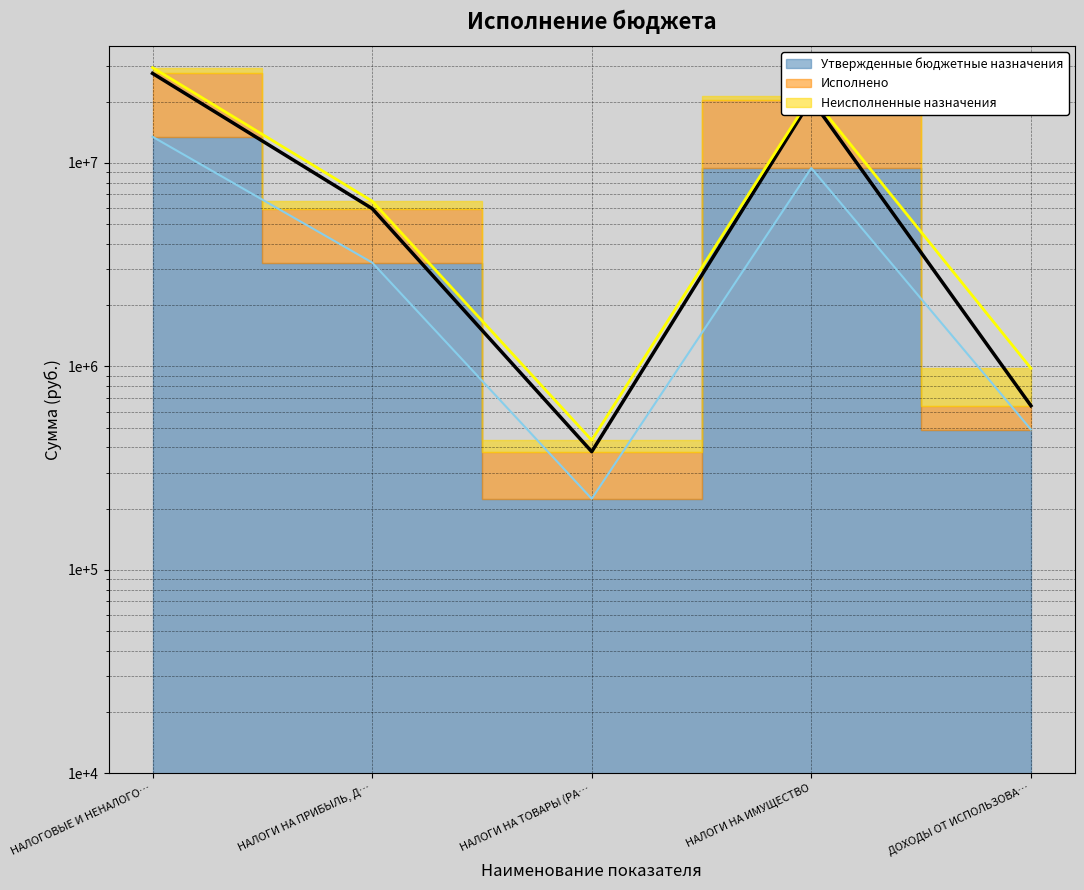

How many interior local valleys does the Утвержденные бюджетные назначения series have?

1